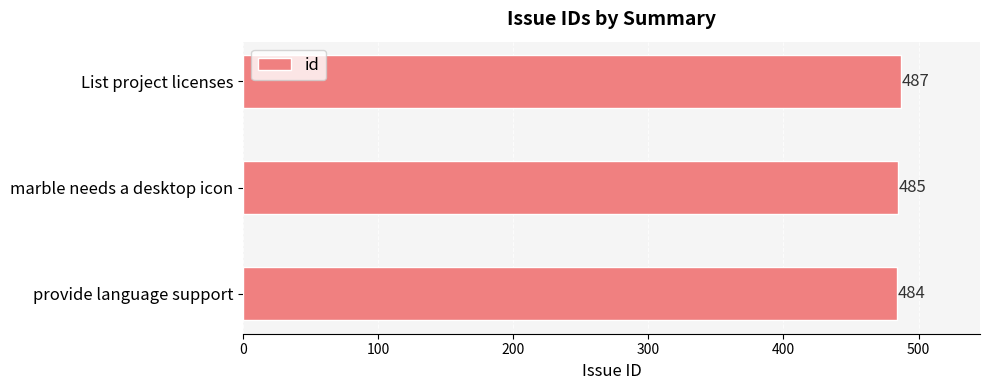

How many values are between 484 and 487?

3